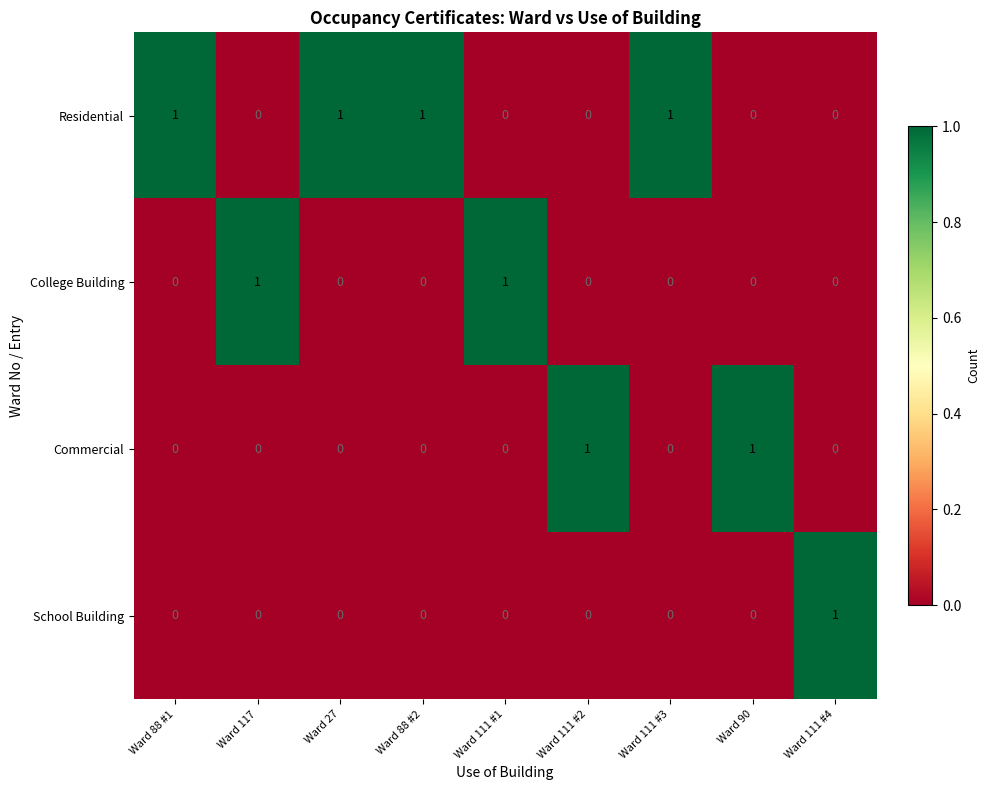

Is it true that School Building equals 1 at Ward 111 #2?

False